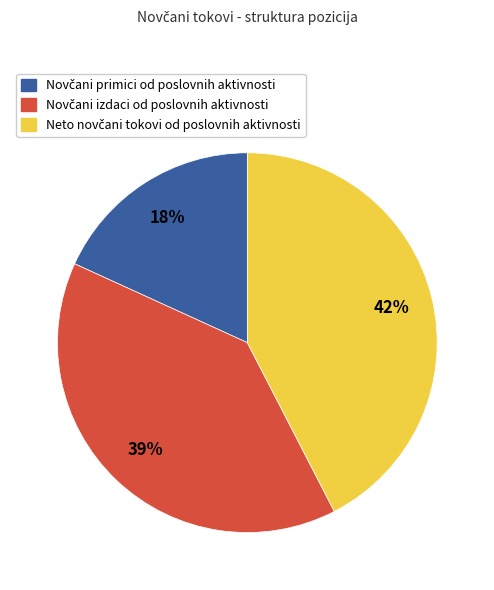

Is there a majority slice in this chart?

No